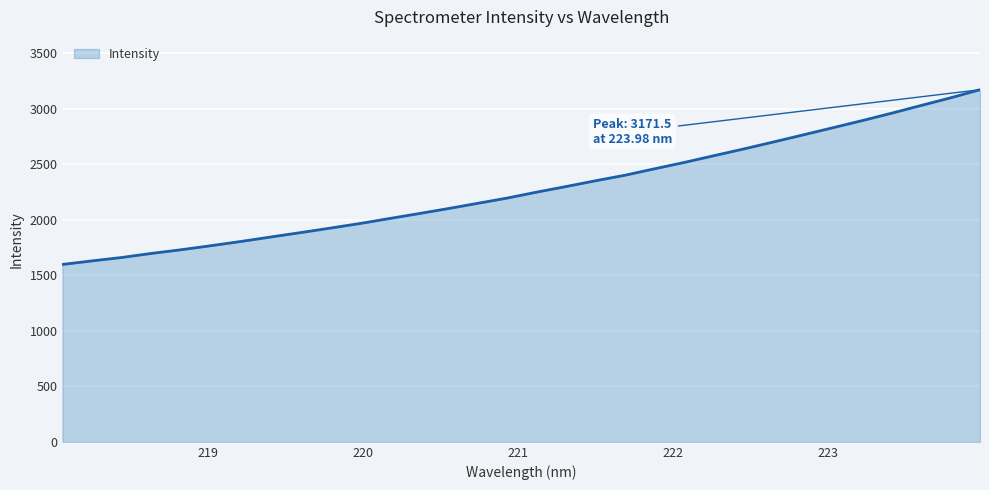

Does the chart display data point markers on the line(s)?

No